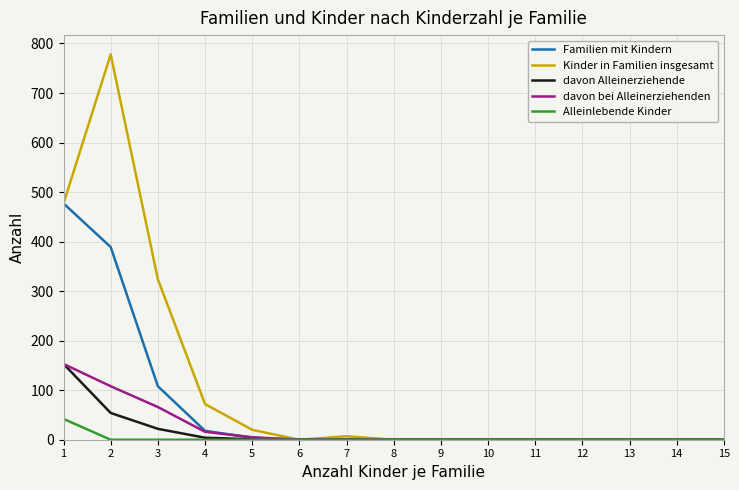

Which series has the largest total across all categories?

Kinder in Familien insgesamt